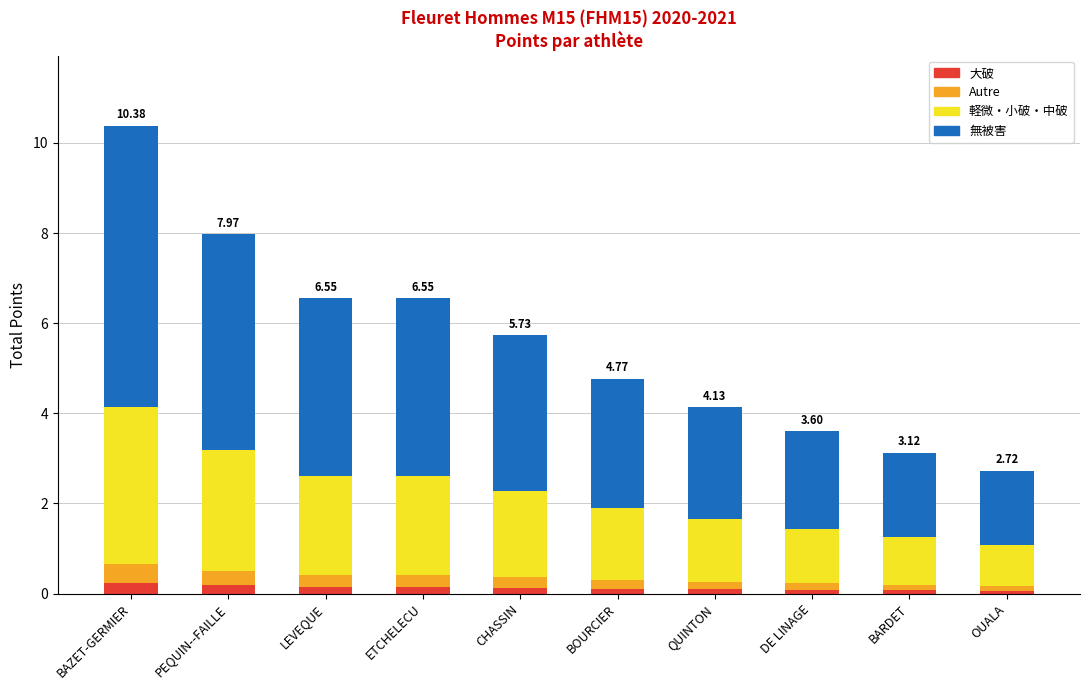

At which category is the sum across all series the highest?

BAZET-GERMIER